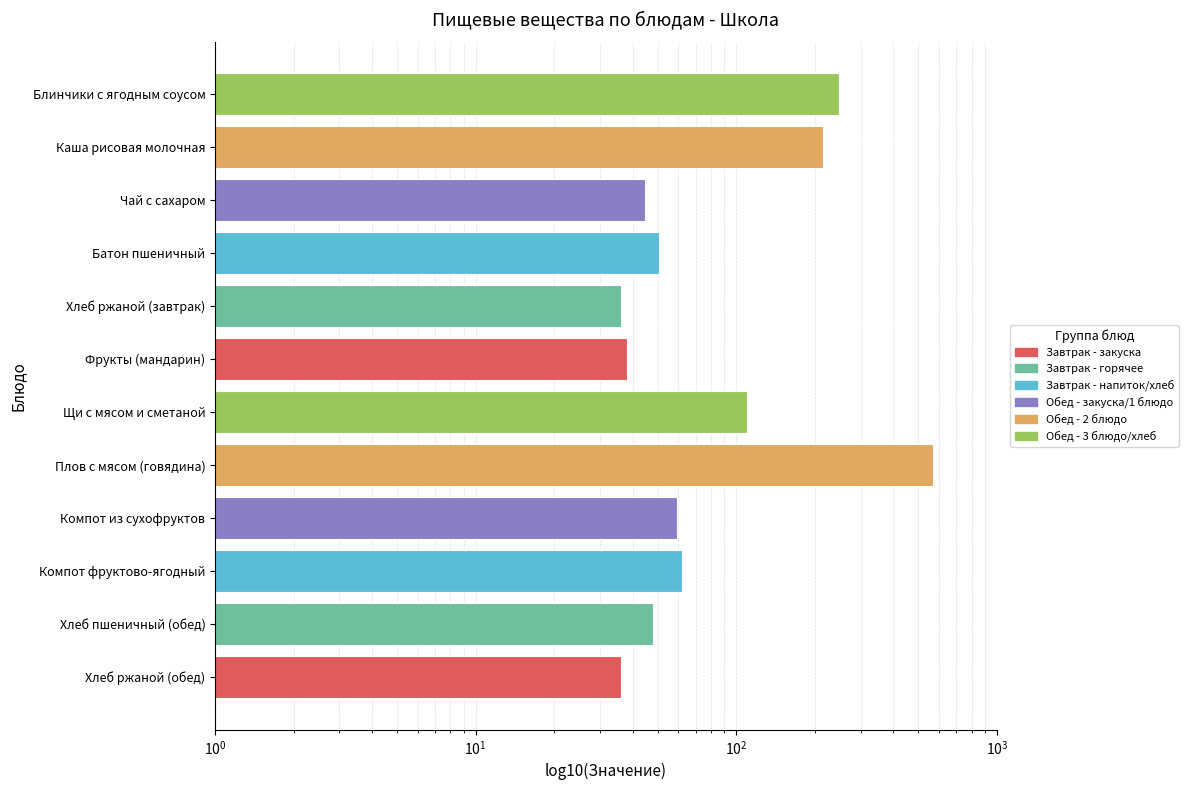

What is the greatest value displayed?

567.1